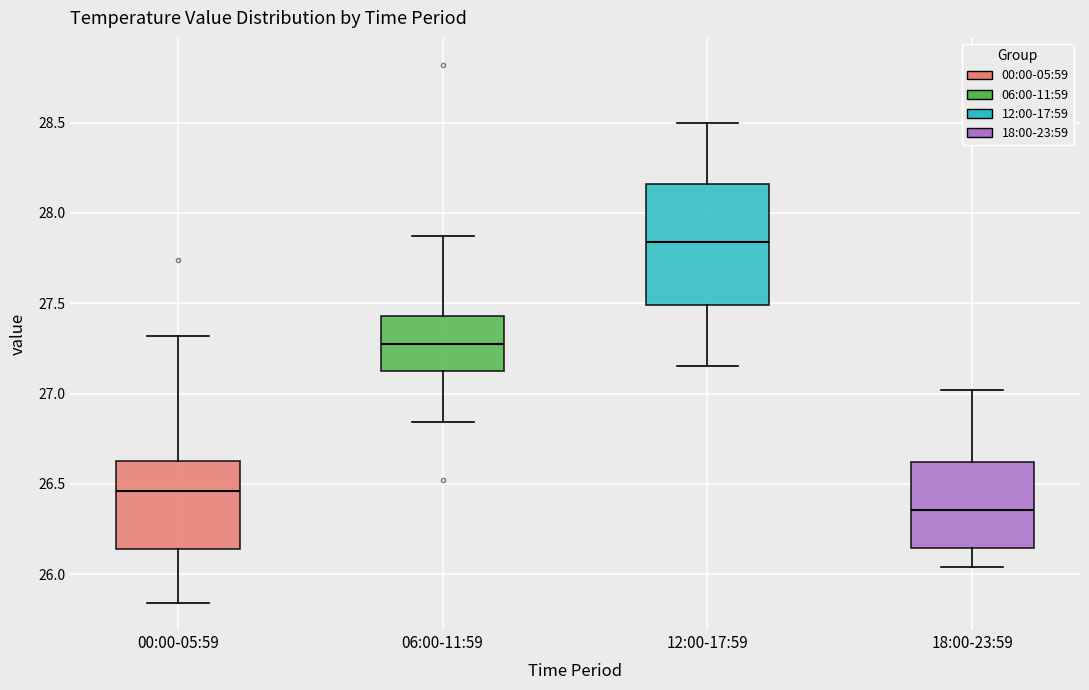

Reading left to right, transcribe this box plot: for each box, give where its median line is, the range the box spans, and where its two whiskers end, as read against the y-axis. The values are not printed on the chart, so give them approximately, as read against the axis.

00:00-05:59: median 26.45, box 26.15 to 26.65, whiskers 25.85 to 27.30
06:00-11:59: median 27.30, box 27.15 to 27.45, whiskers 26.85 to 27.85
12:00-17:59: median 27.85, box 27.50 to 28.15, whiskers 27.15 to 28.50
18:00-23:59: median 26.35, box 26.15 to 26.60, whiskers 26.05 to 27.00